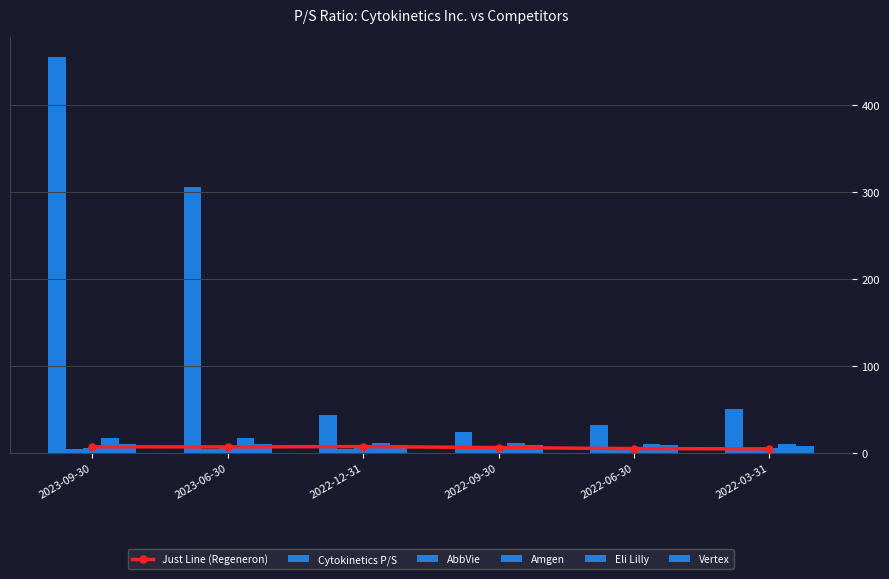

What are all the series names shown in the legend?

Just Line (Regeneron), Cytokinetics P/S, AbbVie, Amgen, Eli Lilly, Vertex